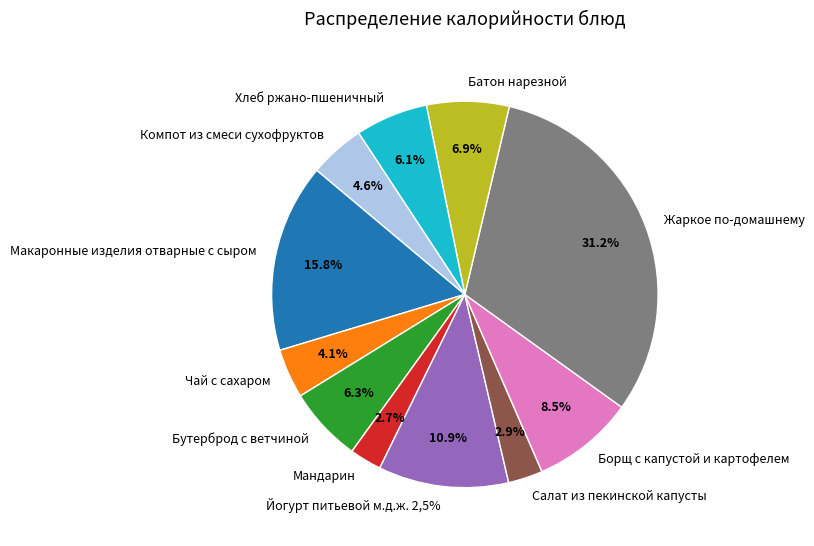

What is the largest slice in the pie chart?

Жаркое по-домашнему